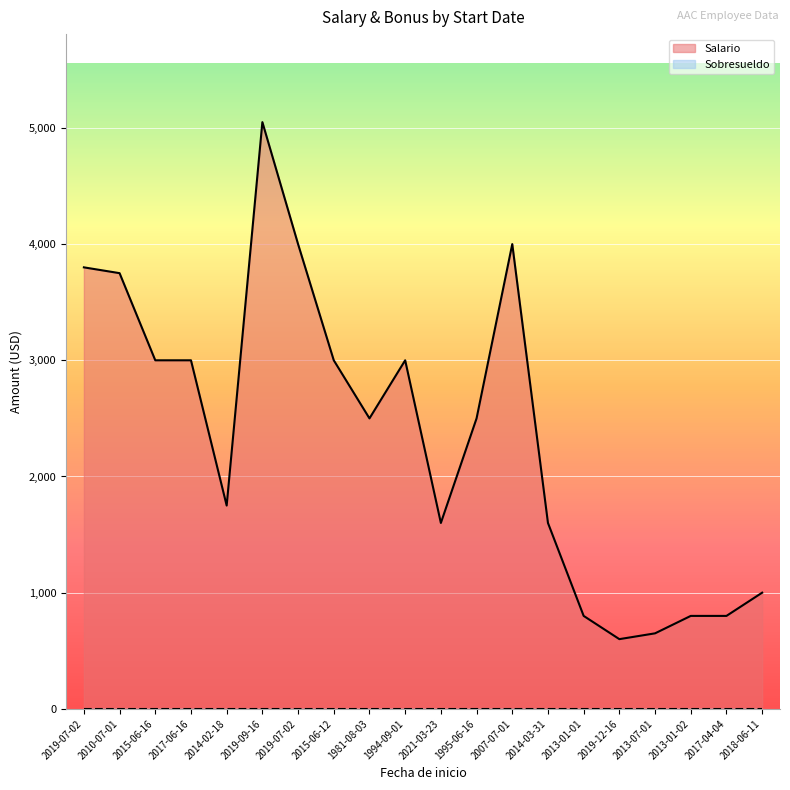

What is the label of the 12th point from the right?

1981-08-03